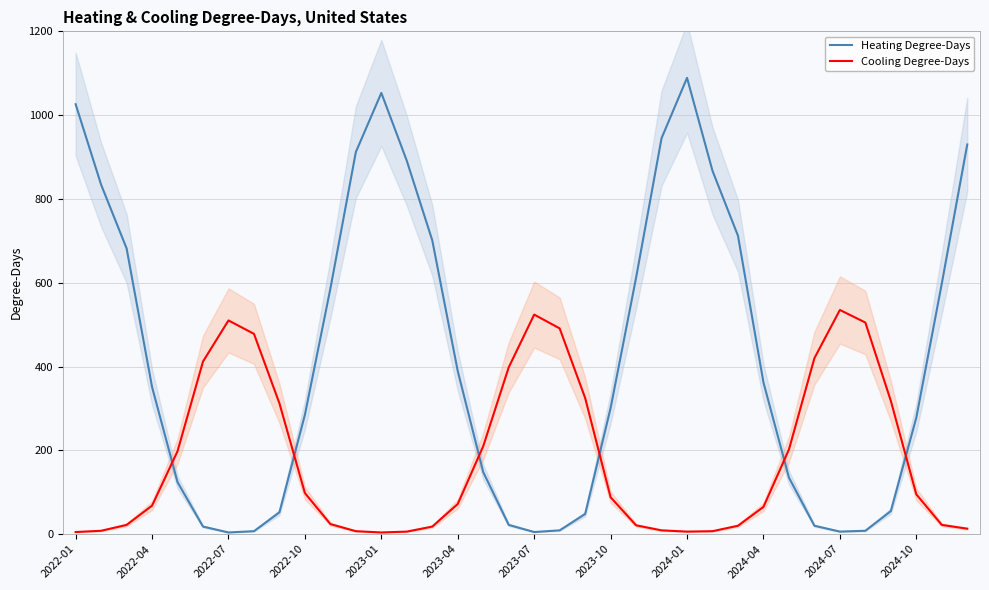

The Heating Degree-Days series shows 48 at 20. True or false?

True